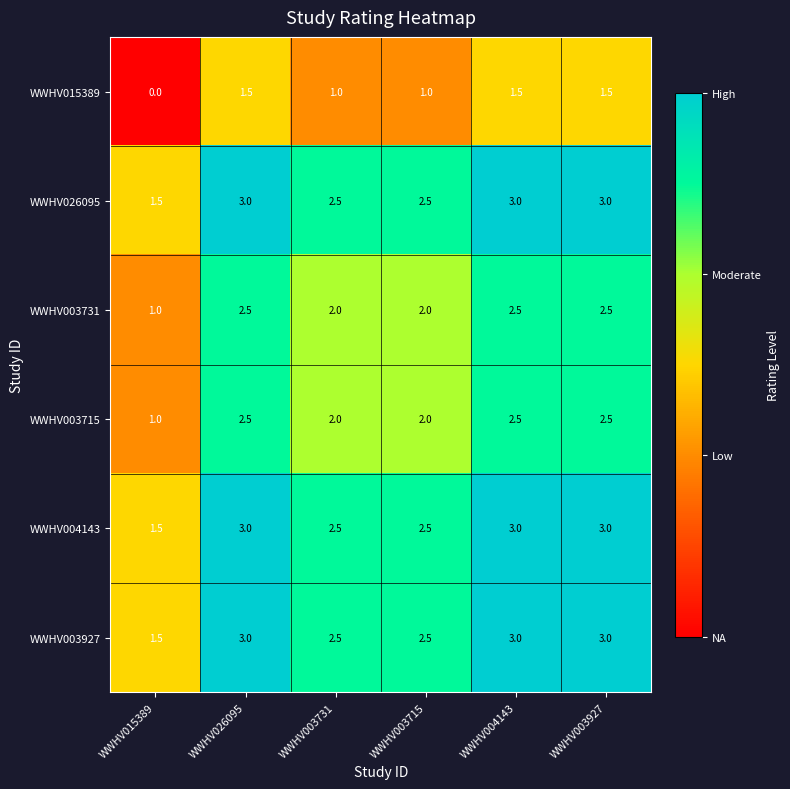

What is the maximum value for WWHV003927?

3.0